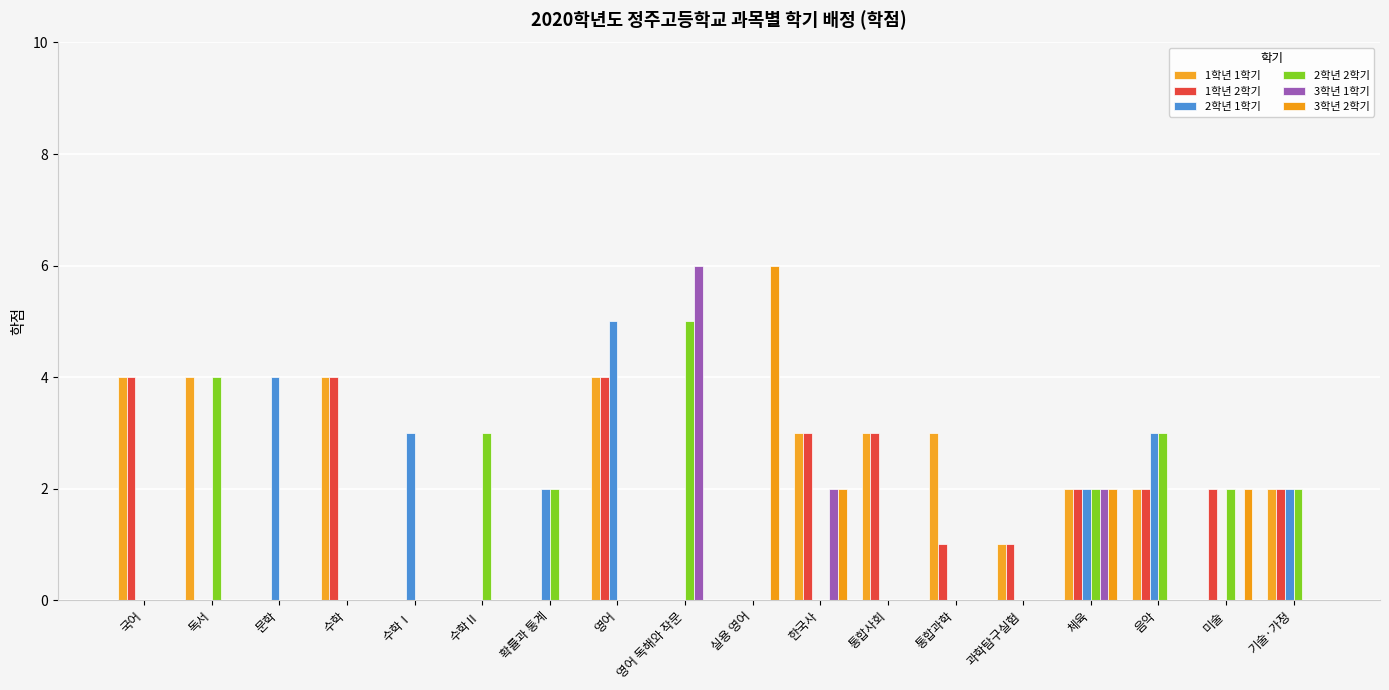

What is the average value of the 2학년 1학기 series?

1